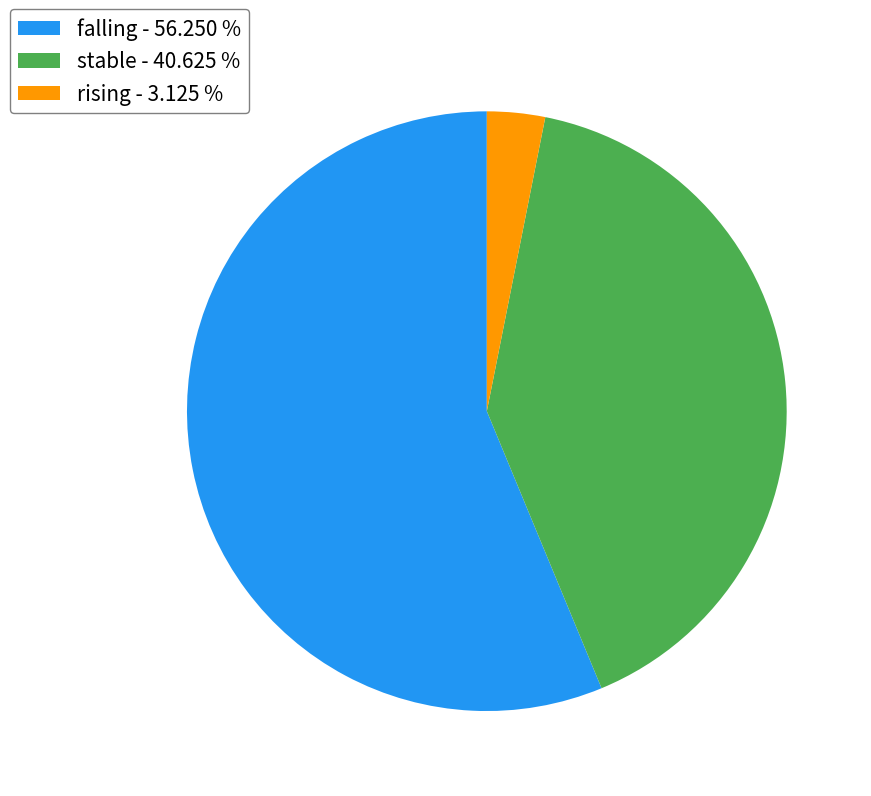

Does any single category account for the majority?

Yes